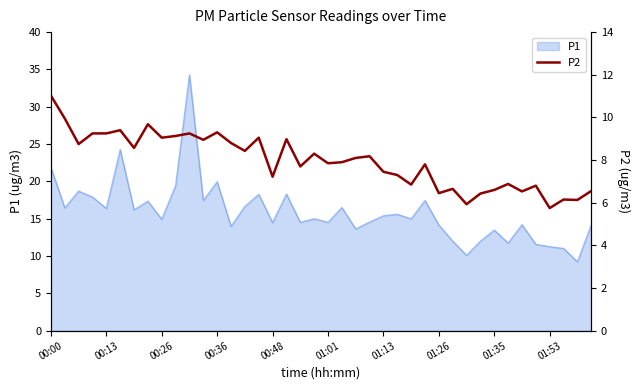

What is the sum of all values?

318.3